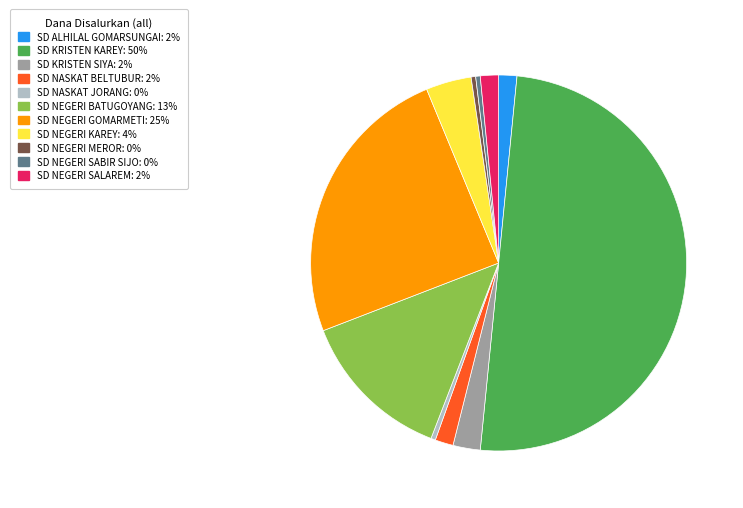

True or false: SD NEGERI GOMARMETI accounts for 16% of the total.

False